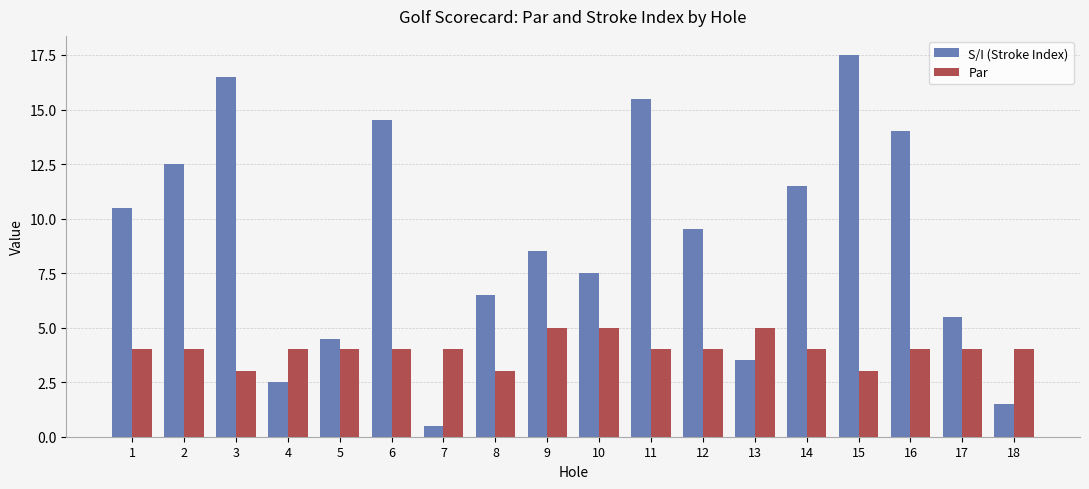

How many values in the S/I (Stroke Index) series are below 9?

9